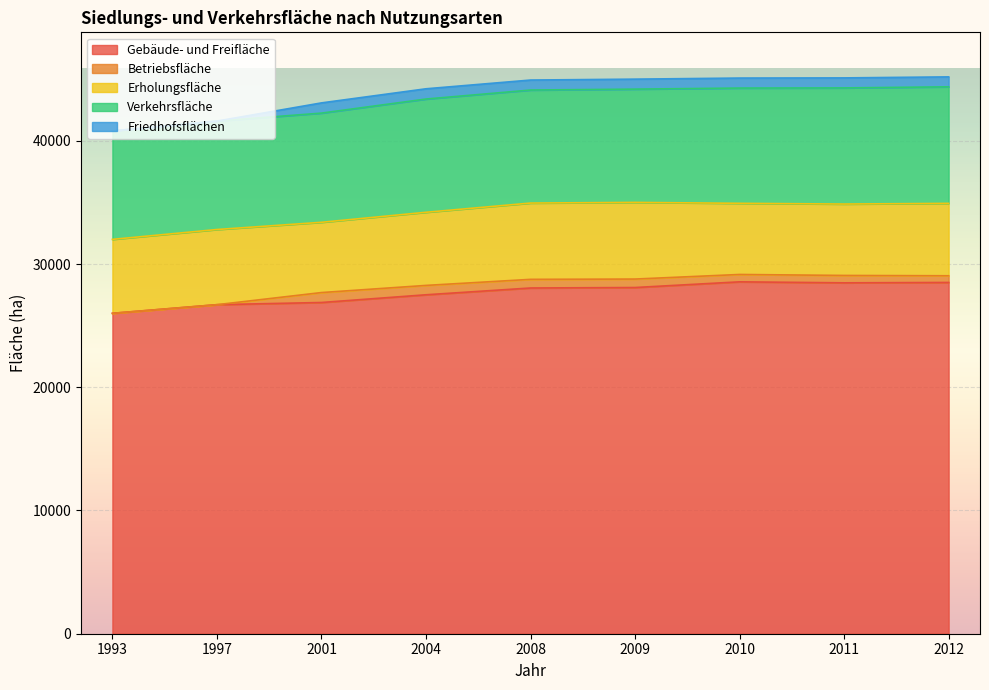

What is the approximate value of Gebäude- und Freifläche at 2008?

28055.0